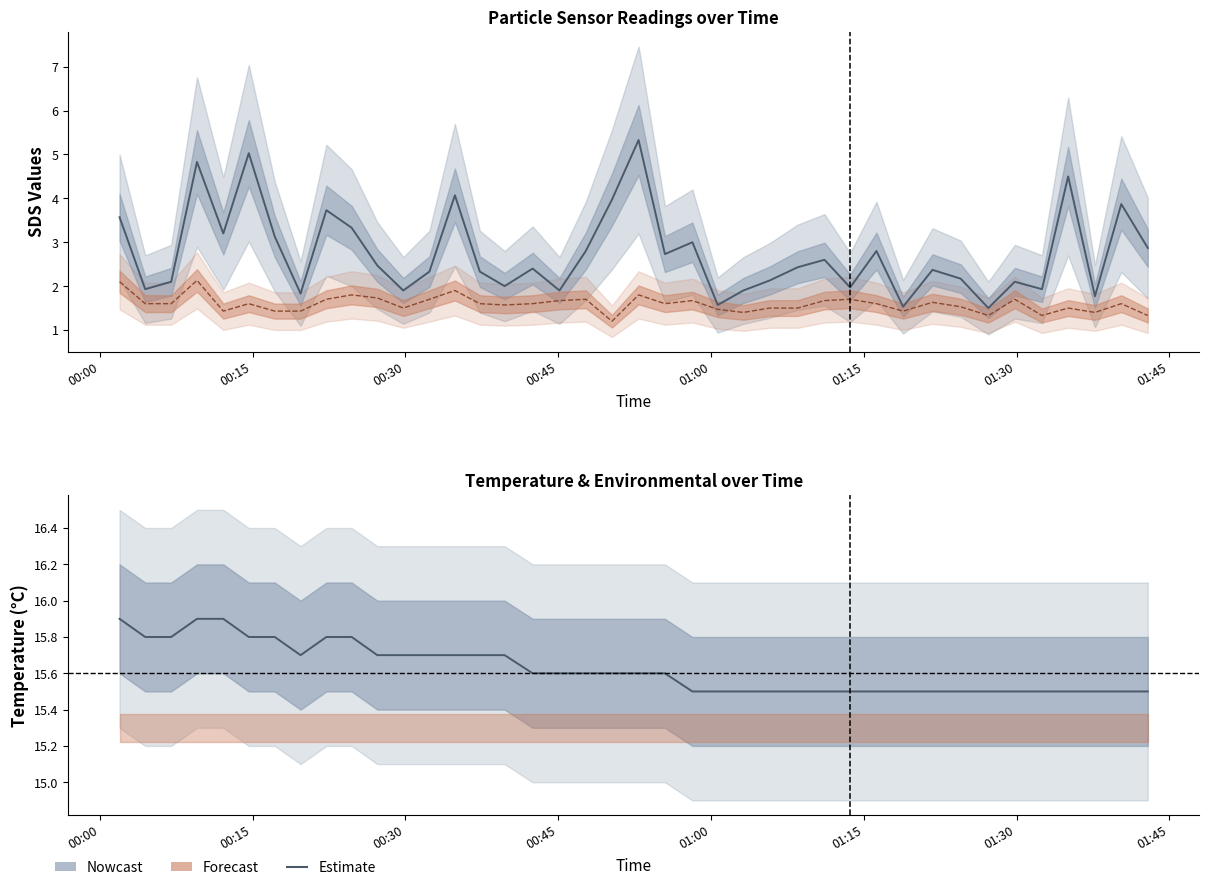

Does the chart have visible grid lines?

No